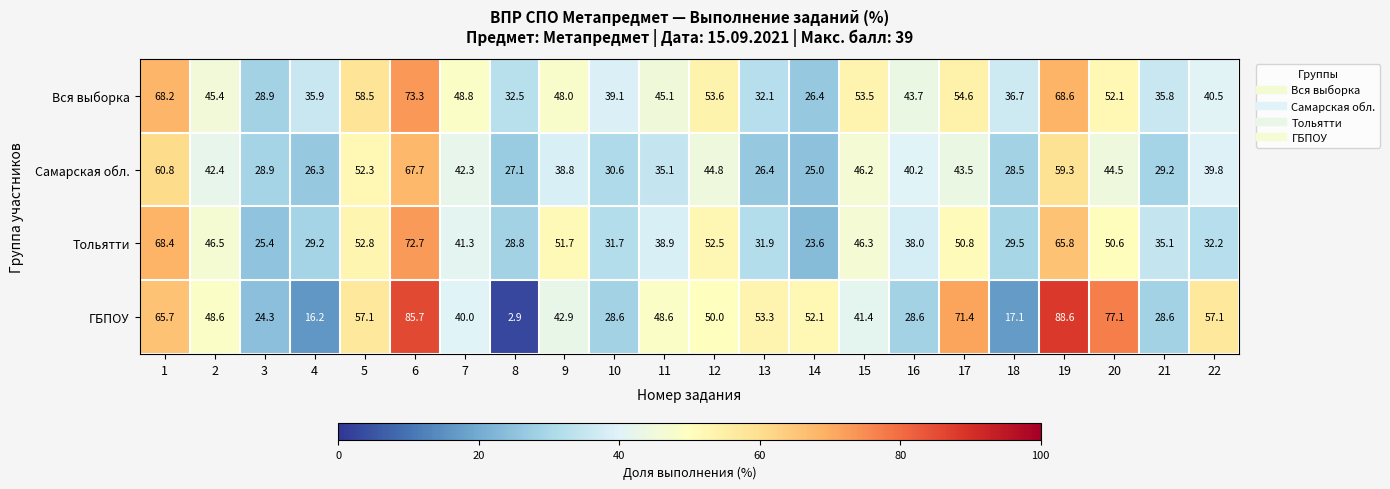

Rank the series by their maximum value, from highest to lowest.

ГБПОУ, Вся выборка, Тольятти, Самарская обл.